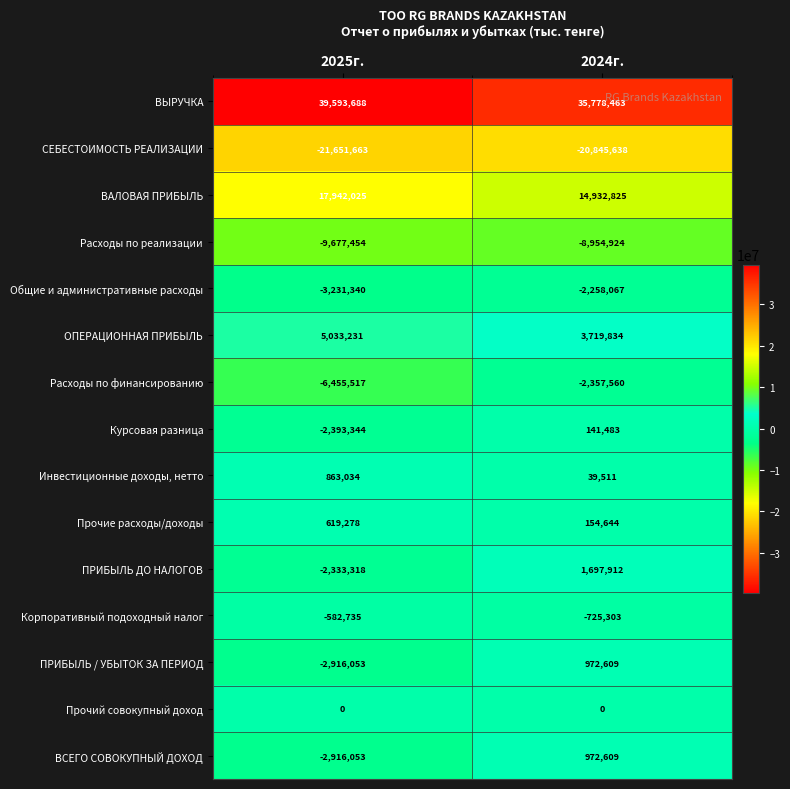

Between 2025г. and 2024г., which series saw the biggest shift?

Расходы по финансированию